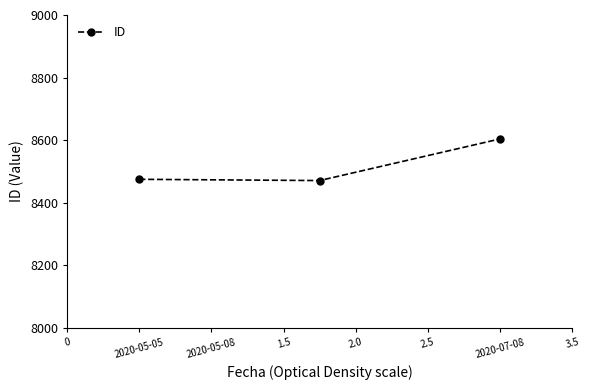

What is the value of the 1st point from the left?

8475